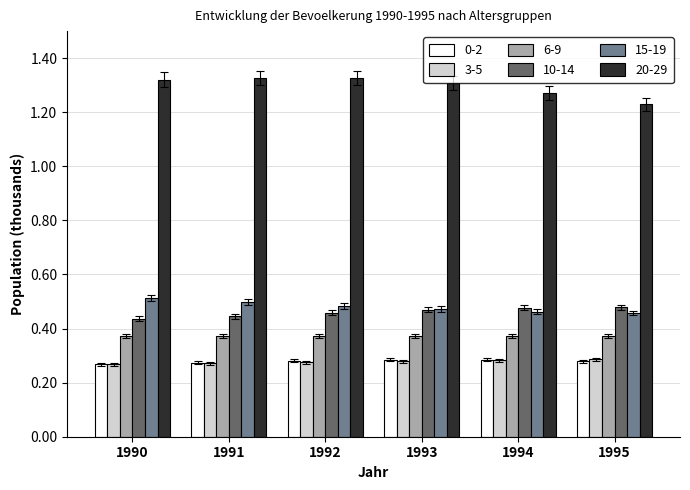

The value of 3-5 at 1995 is 0.2. True or false?

False